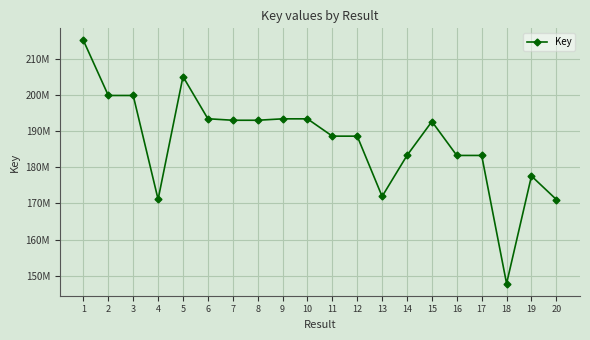

List the labels in order of value, largest first.

1, 5, 3, 2, 6, 9, 10, 7, 8, 15, 11, 12, 14, 16, 17, 19, 13, 4, 20, 18